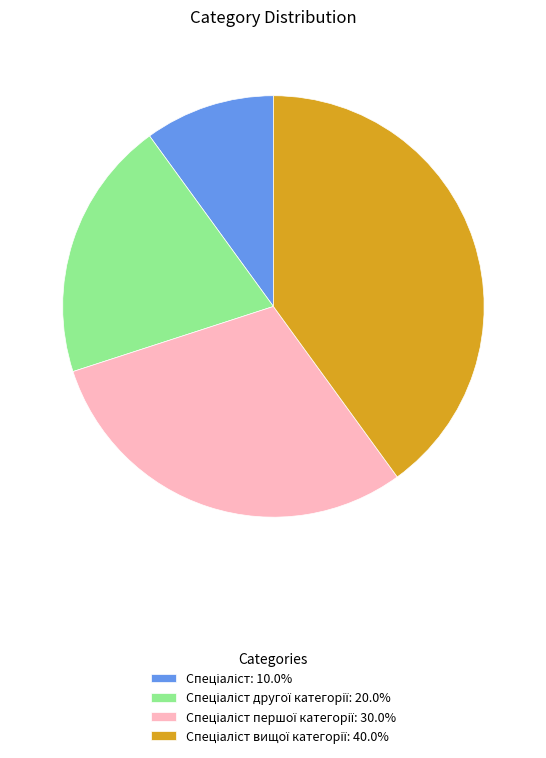

Is there a majority slice in this chart?

No